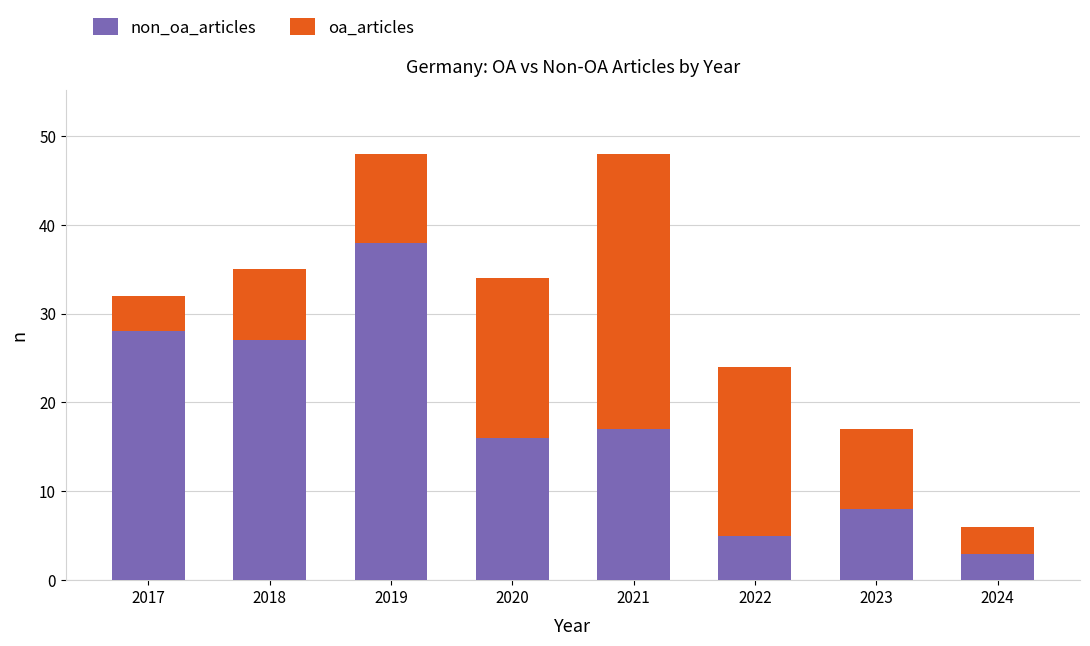

What is the total value across all series at 2020?

34